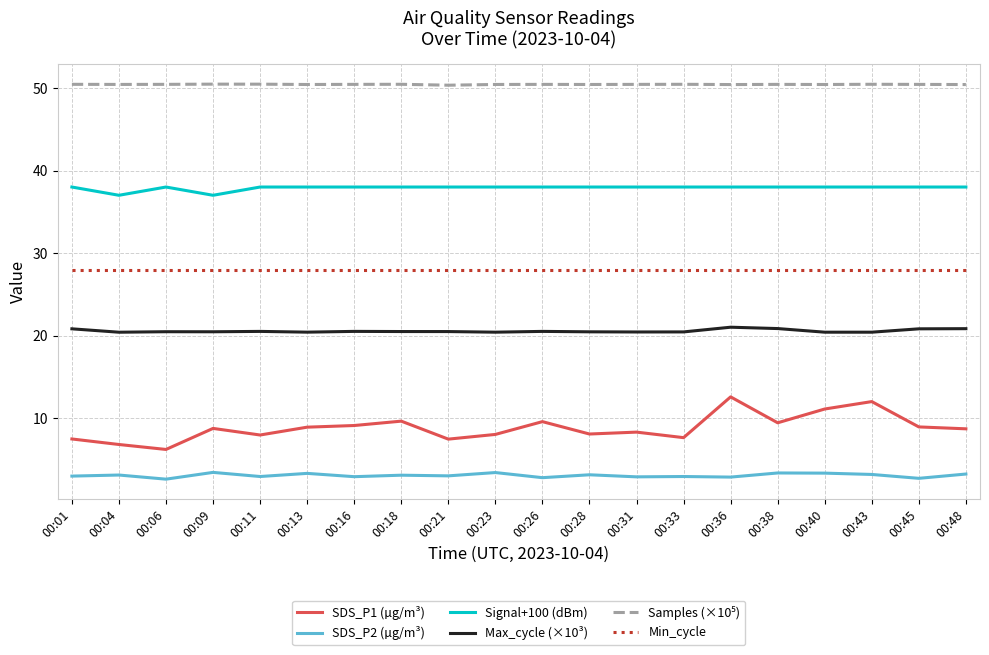

Is this an area chart (filled region under the line)?

No